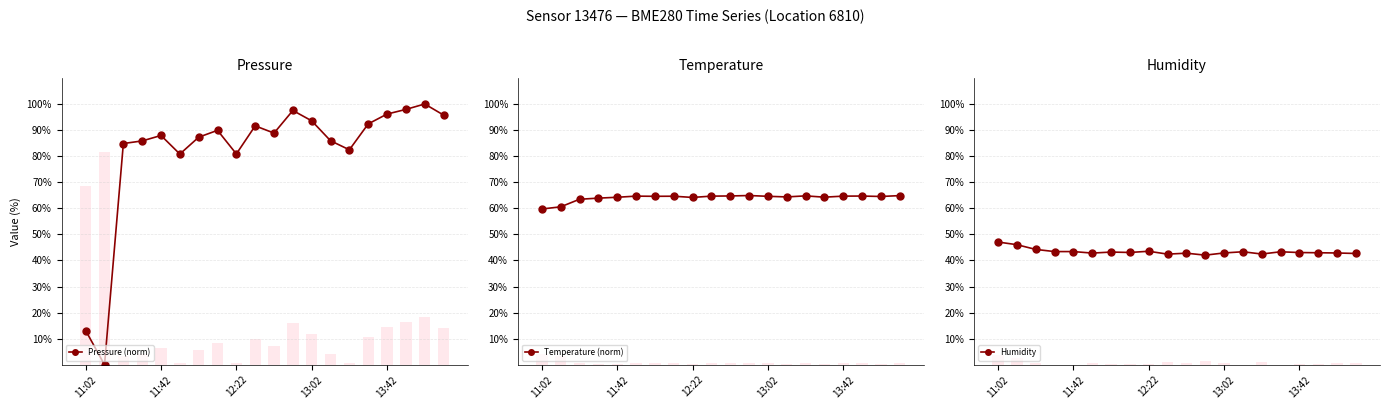

Is it true that Temperature (norm) equals 24.4 at 12:22?

False